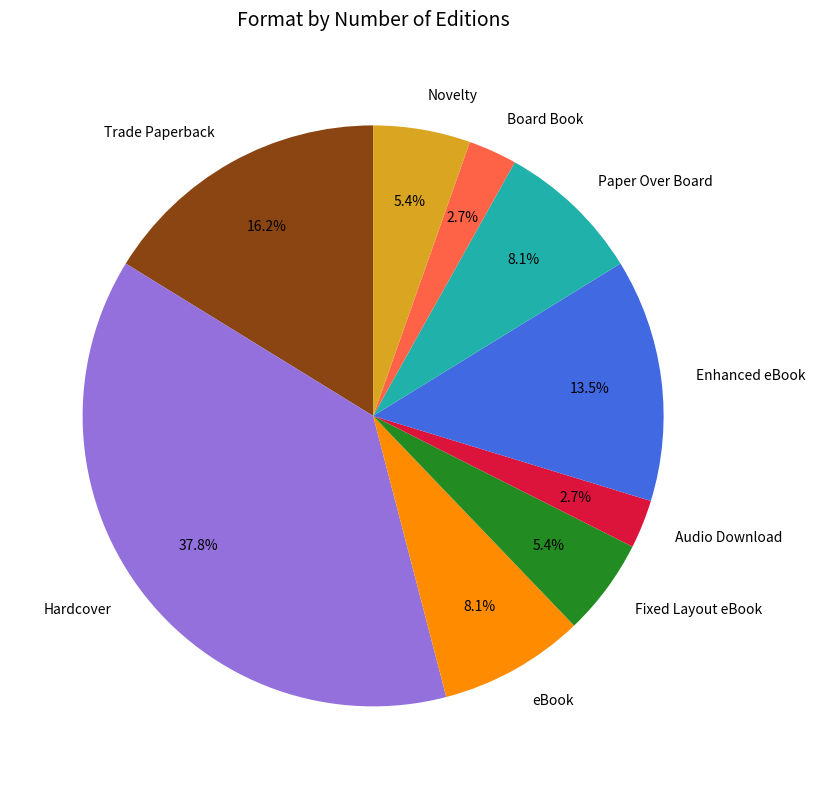

True or false: Hardcover accounts for 1% of the total.

False